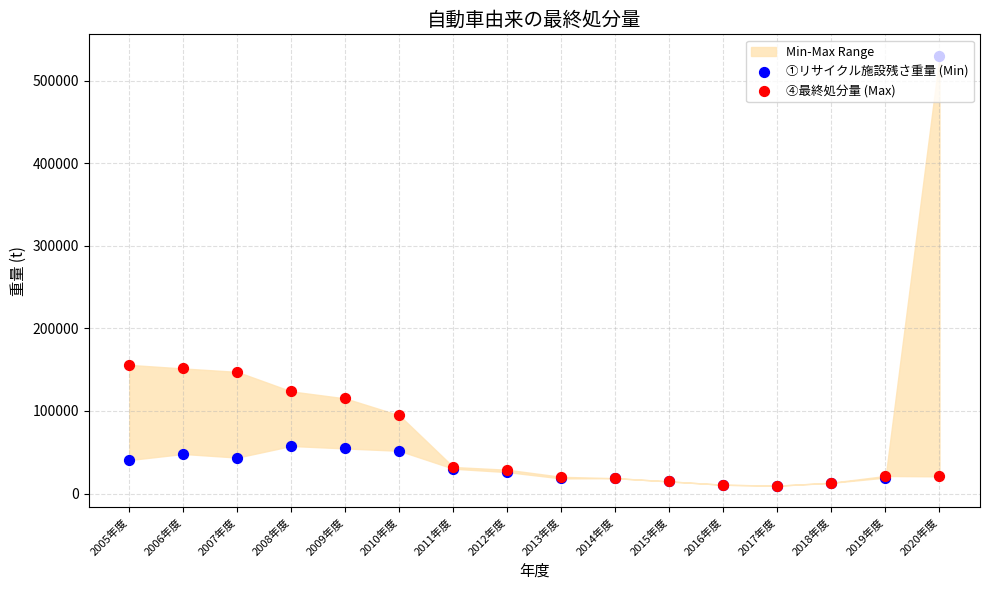

Is the value of ①リサイクル施設残さ重量 (Min) at 2016年度 greater than the value of ④最終処分量 (Max) at 2010年度?

No